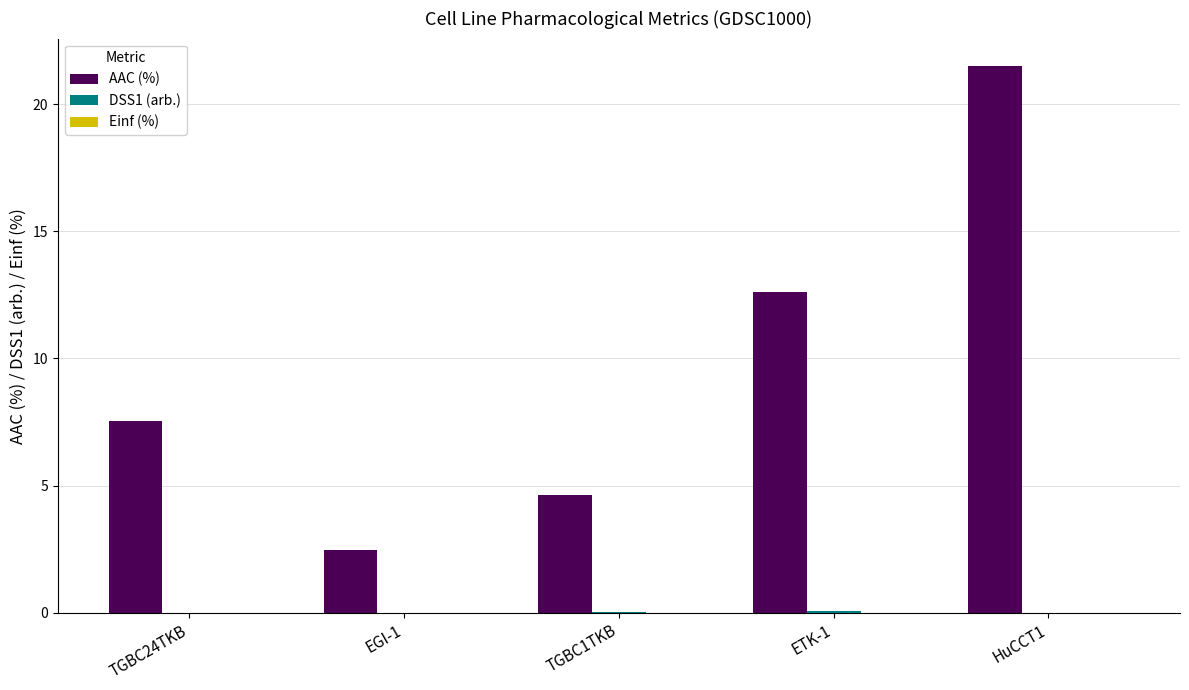

How many distinct data groups are displayed?

2